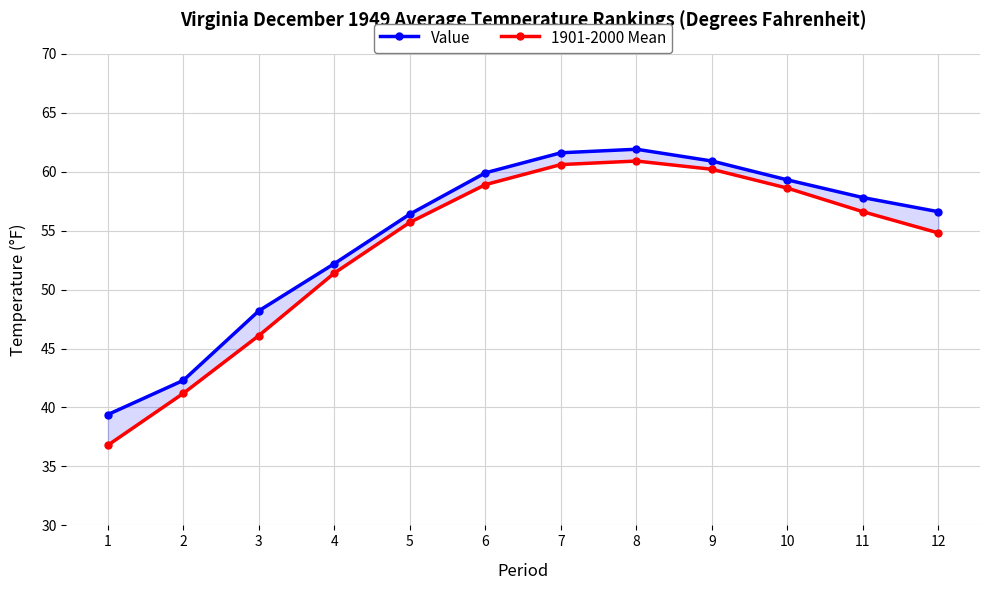

Between 5 and 11, which series saw the biggest shift?

Value